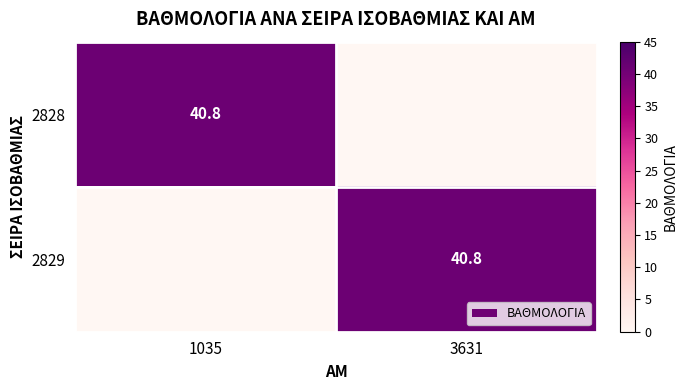

The 2829 series shows 59.4 at 3631. True or false?

False